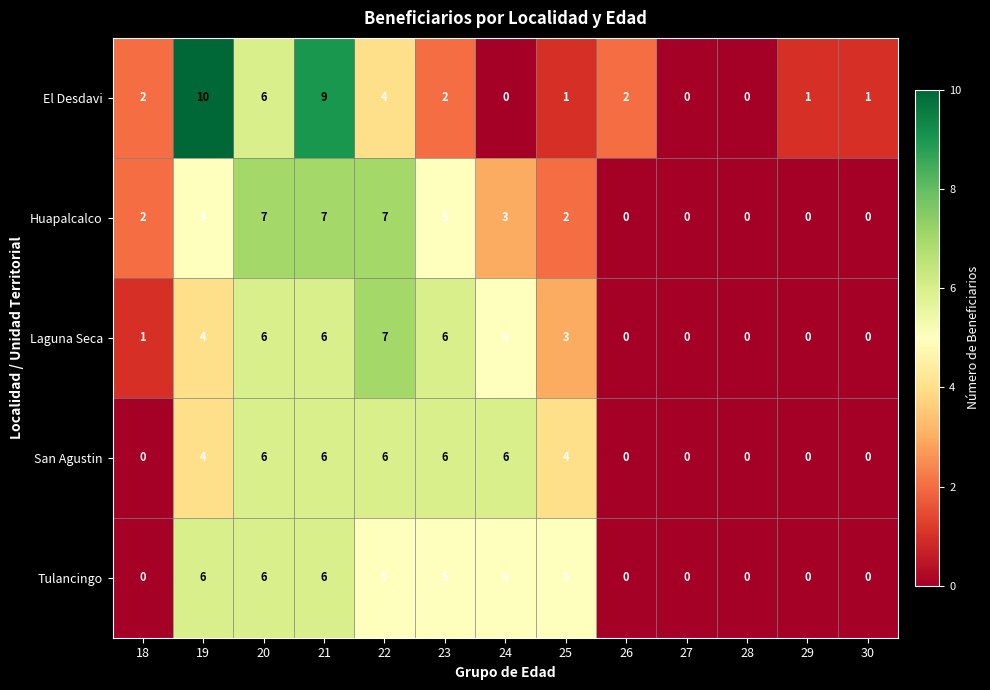

At how many categories does at least one series exceed 8?

2